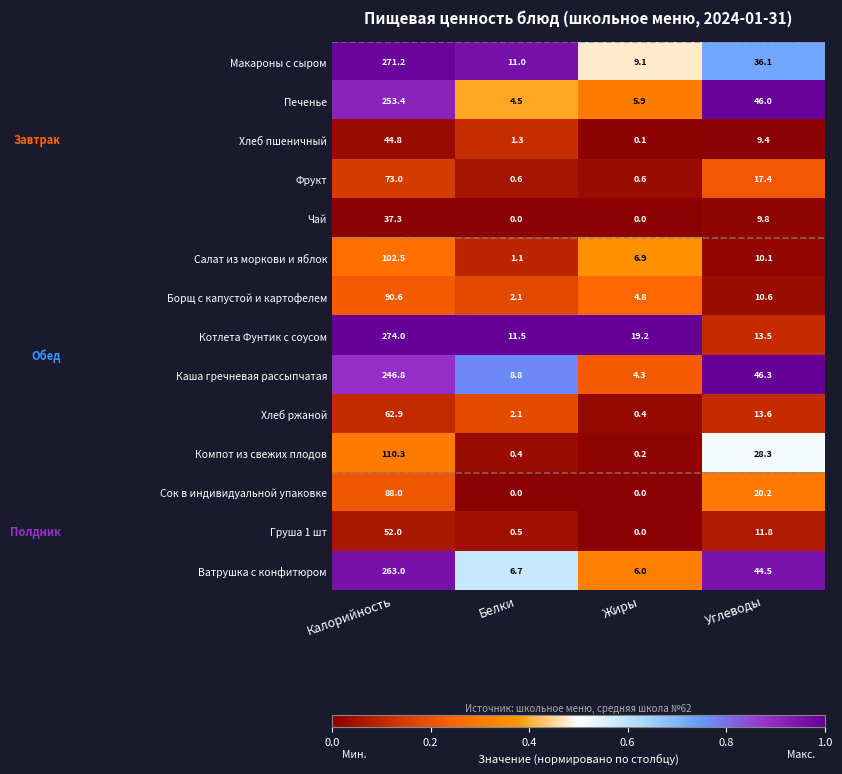

Count the number of categories in the chart.

4